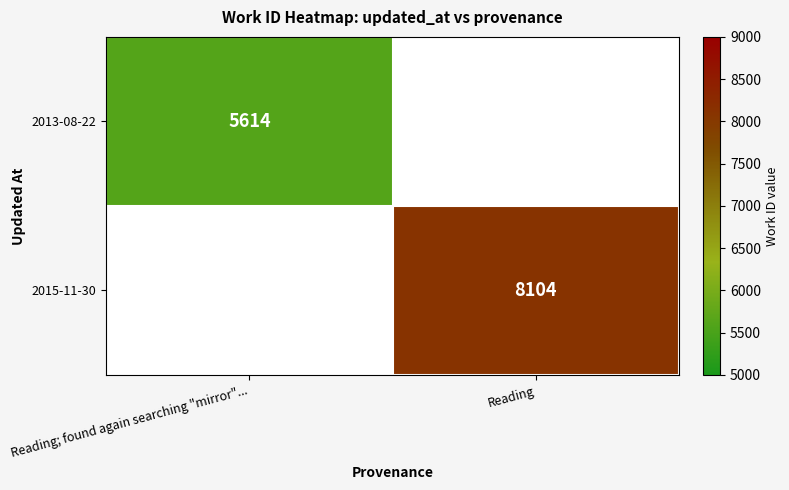

True or false: 2013-08-22 has a value of 3690 at Reading; found again searching "mirror"....

False